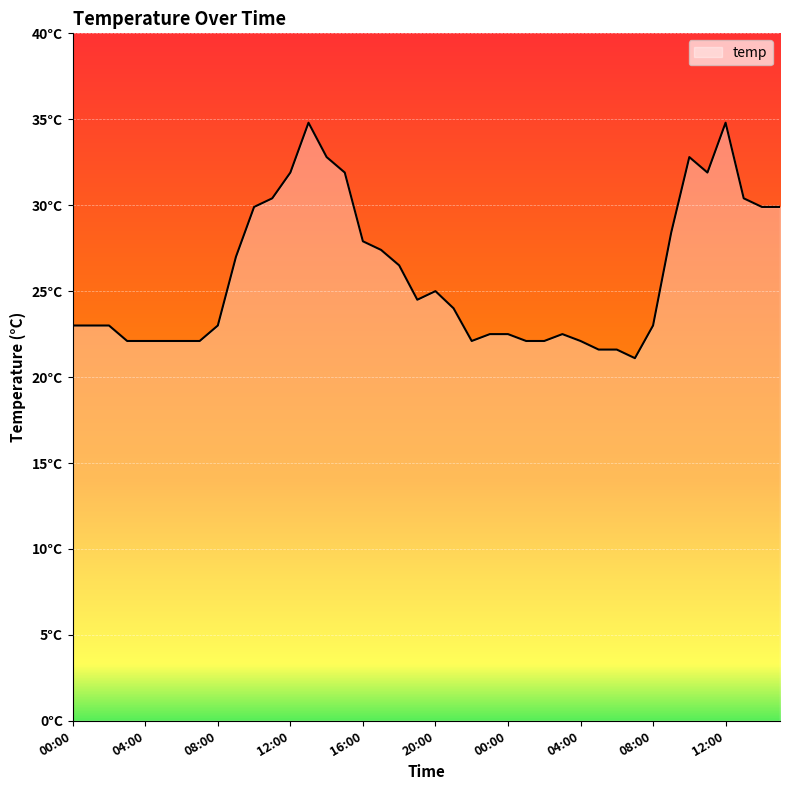

Reading left to right, what are all the values shown in this chart?

23.0	23.0	23.0	22.1	22.1	22.1	22.1	22.1	23.0	27.0	29.9	30.4	31.9	34.8	32.8	31.9	27.9	27.4	26.5	24.5	25.0	24.0	22.1	22.5	22.5	22.1	22.1	22.5	22.1	21.6	21.6	21.1	23.0	28.4	32.8	31.9	34.8	30.4	29.9	29.9